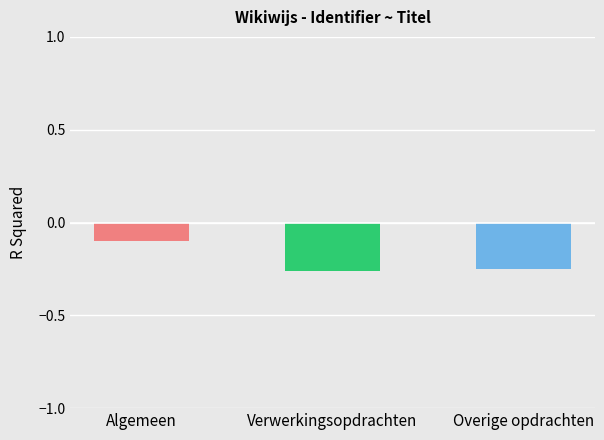

List the labels in order of value, largest first.

Algemeen, Overige opdrachten, Verwerkingsopdrachten